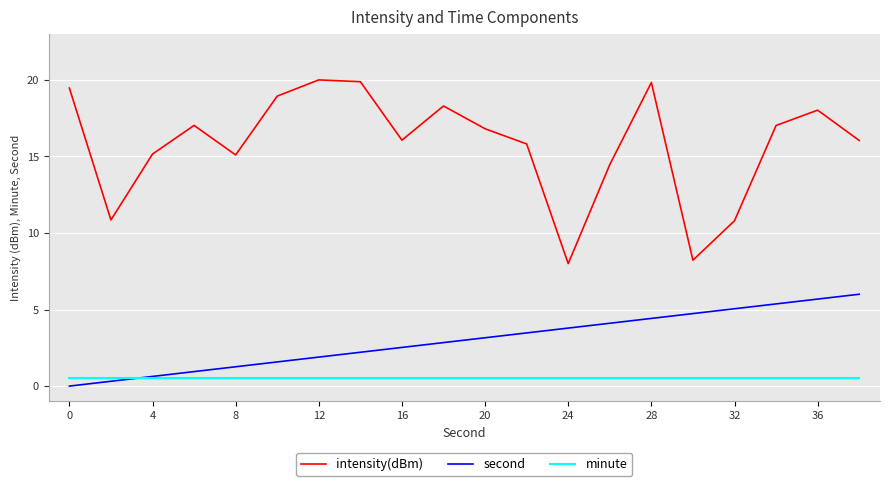

Rank the series by their average value, from lowest to highest.

minute, second, intensity(dBm)